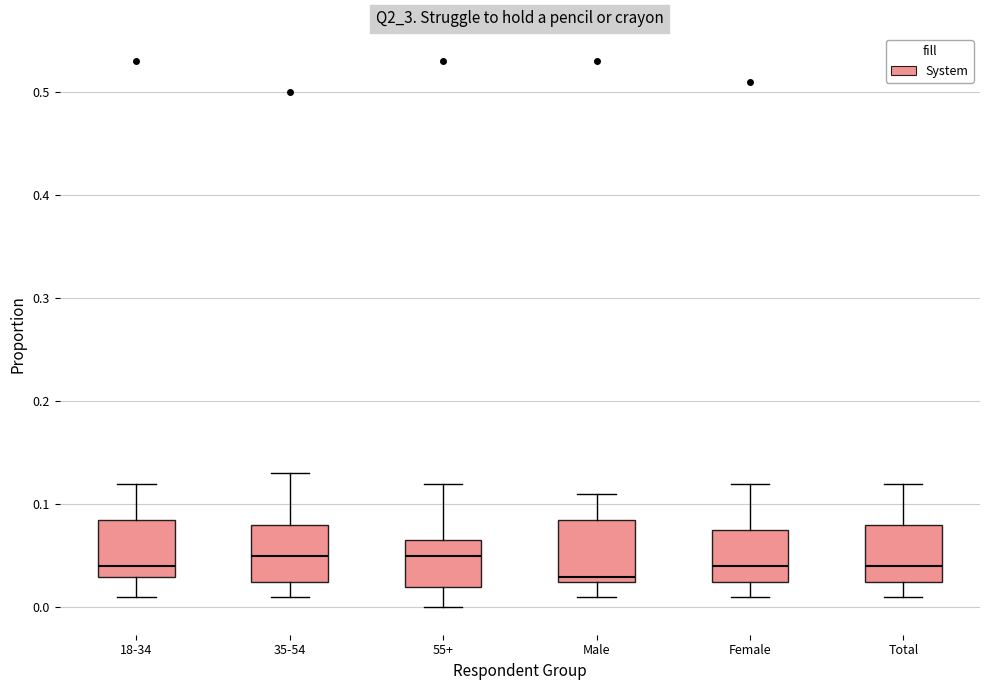

Which box has the lowest median line?

Male